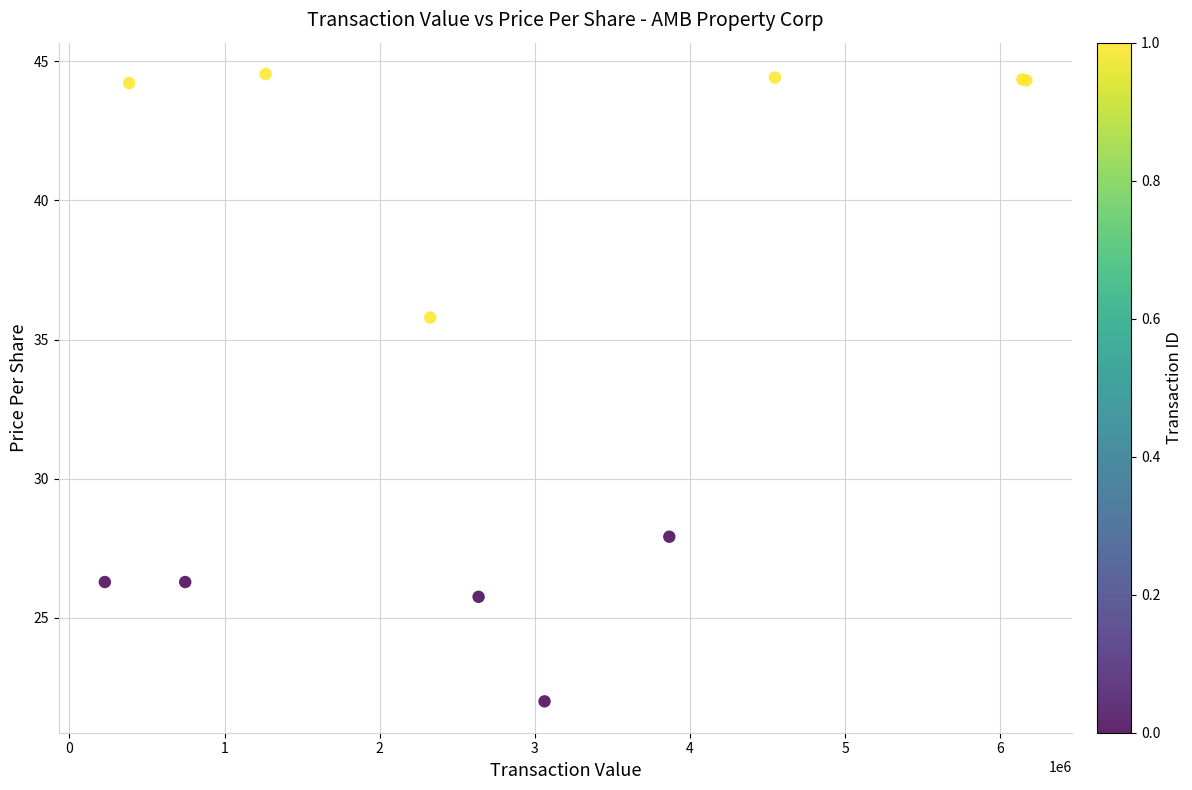

What Y value in the scatter plot is closest to 33?

35.8